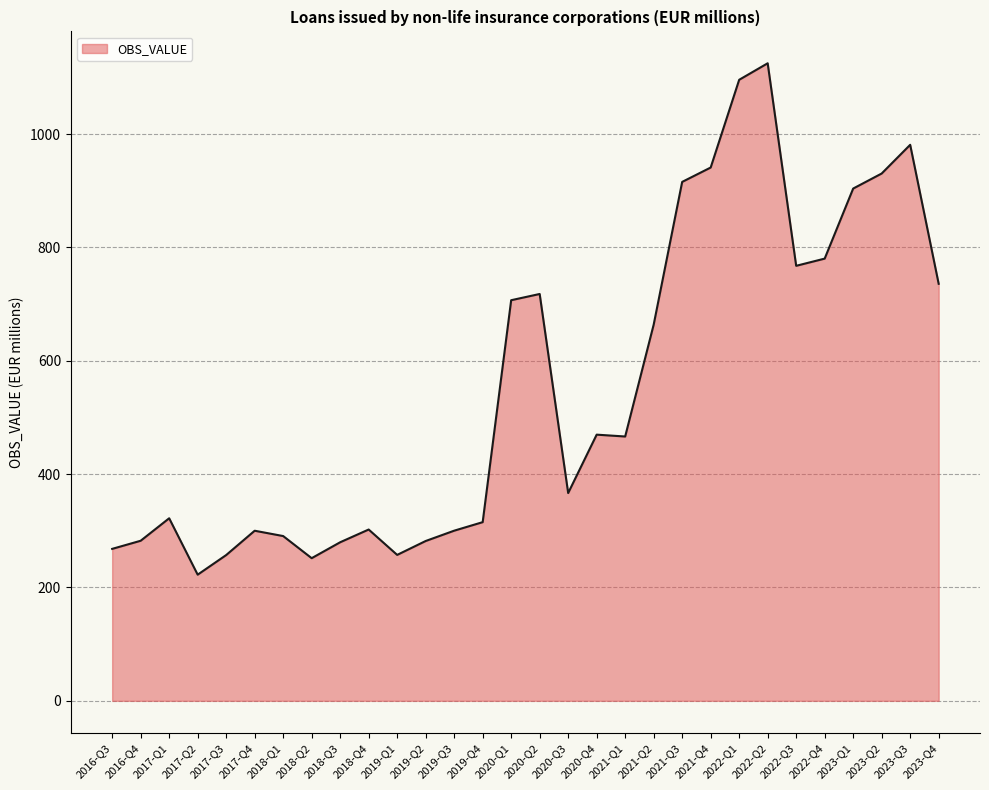

What is the approximate value at 2017-Q3?

257.2